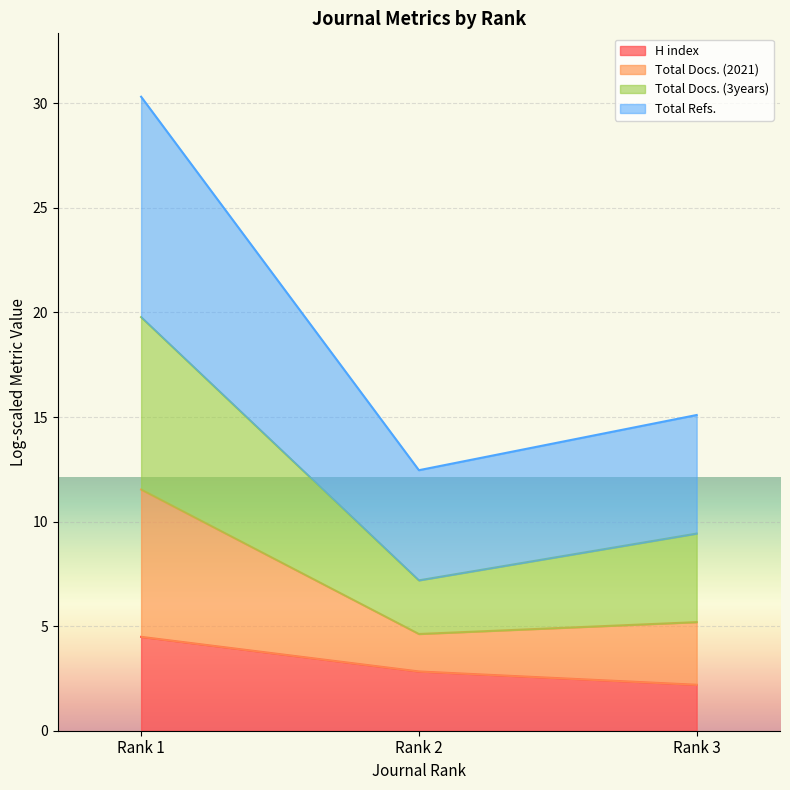

Reading left to right, list the values for the H index series.

Rank 1=4.5	Rank 2=2.8	Rank 3=2.2